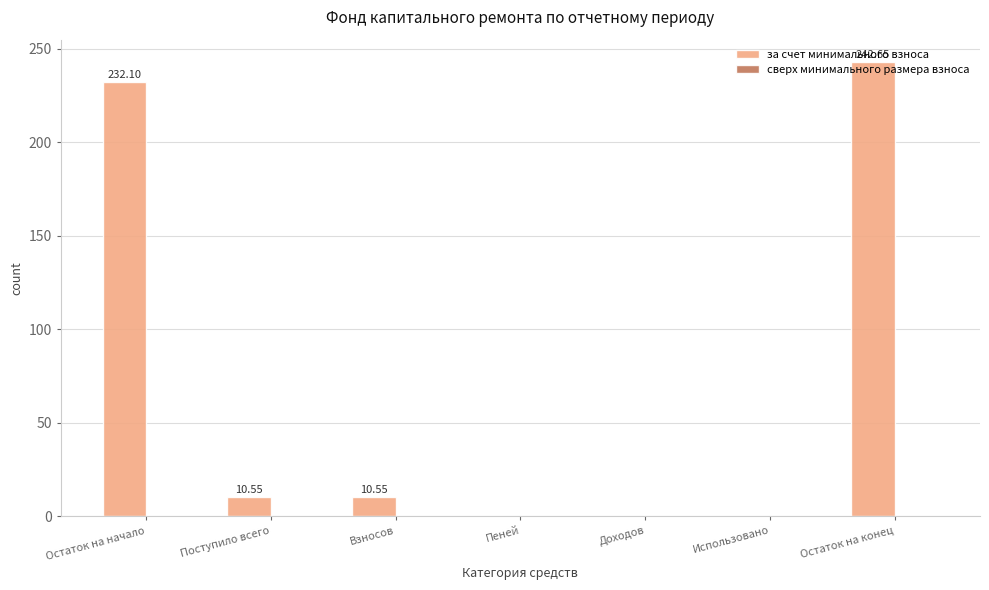

Where does the data first go above 10?

Остаток на начало